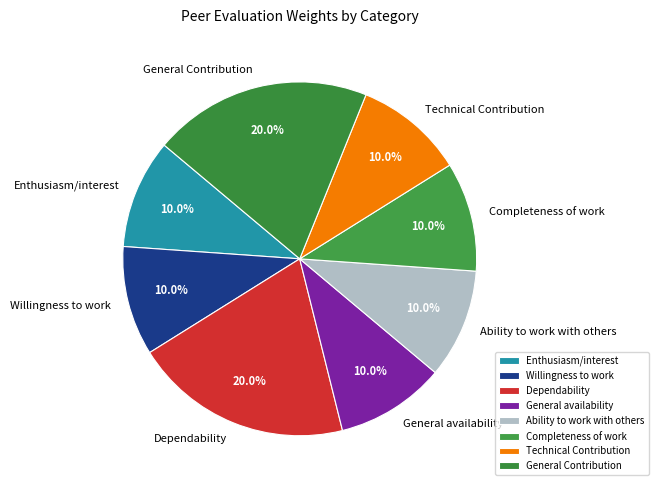

Combined, what portion of the pie is General Contribution and General availability?

30.0%